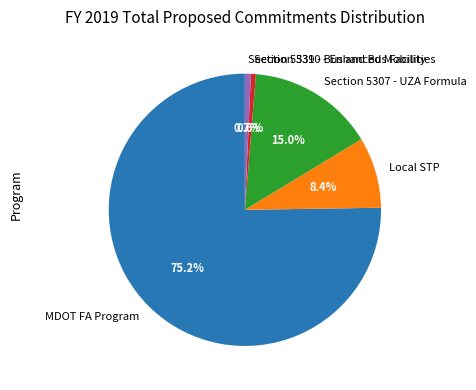

To the nearest percent, what is the average slice percentage?

20%